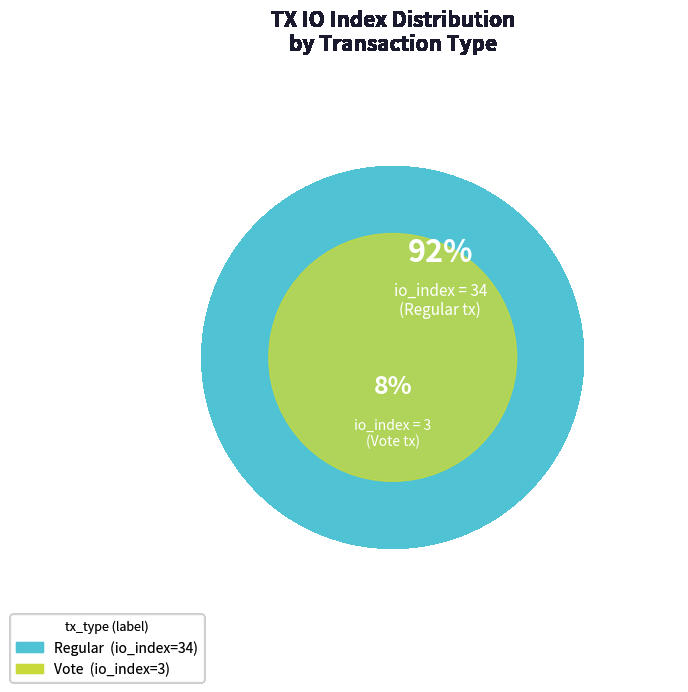

What is the smallest slice in the pie chart?

Vote (io_index=3)